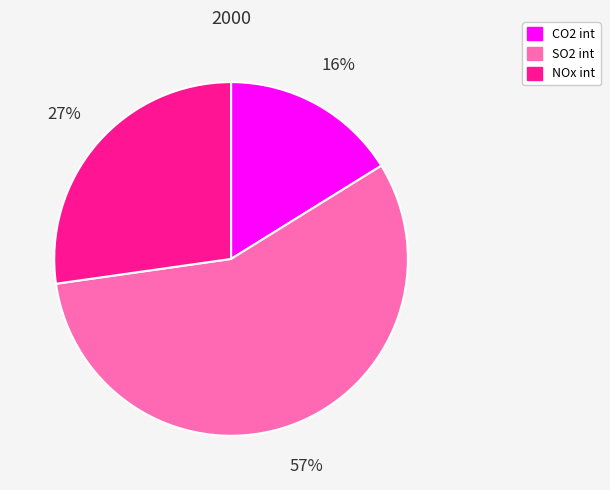

Which category has the smallest portion of the pie?

CO2 int